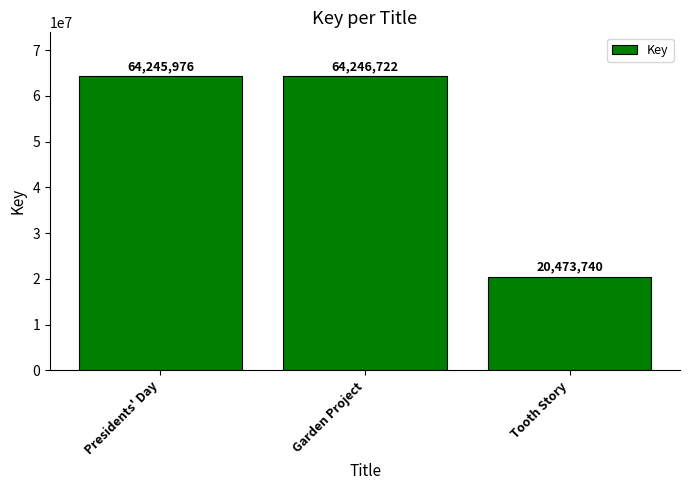

The chart shows a value of 64245976 at Presidents' Day. True or false?

True